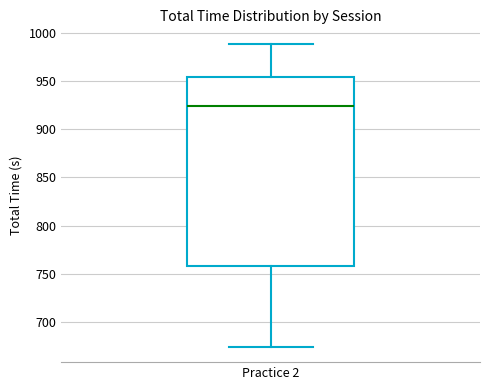

Transcribe this box plot: give where the median line is, the range the box spans, and where the two whiskers end, as read against the y-axis. The values are not printed on the chart, so give them approximately, as read against the axis.

median 925, box 760 to 955, whiskers 675 to 990